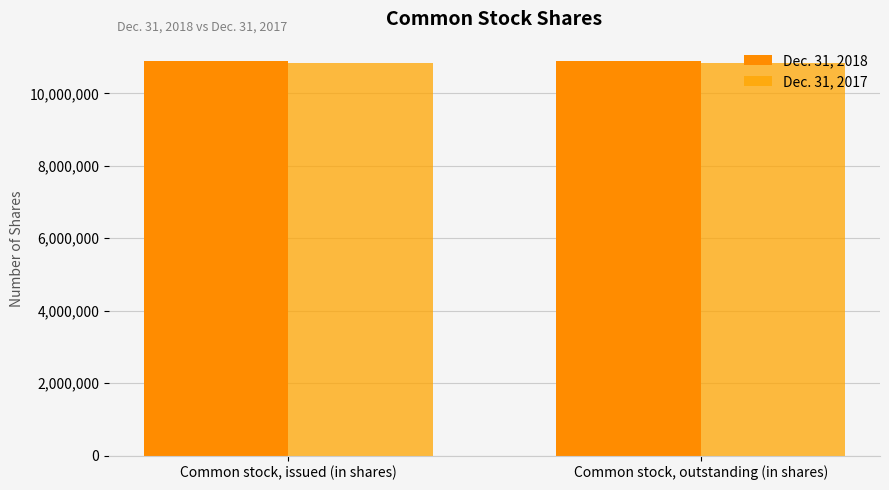

What is the highest value of the Dec. 31, 2017 series?

10838747